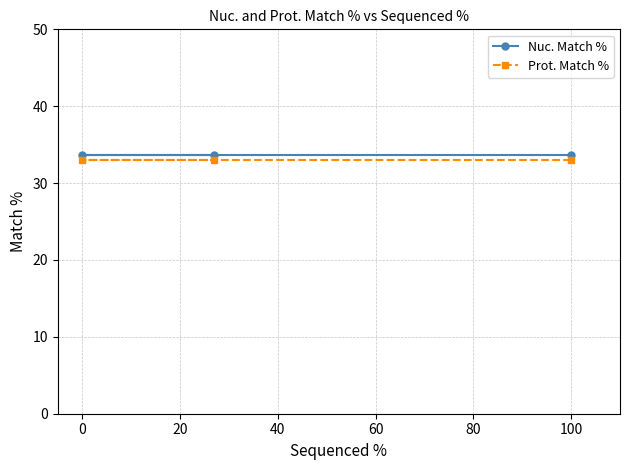

Which series has the widest spread of values?

Nuc. Match %